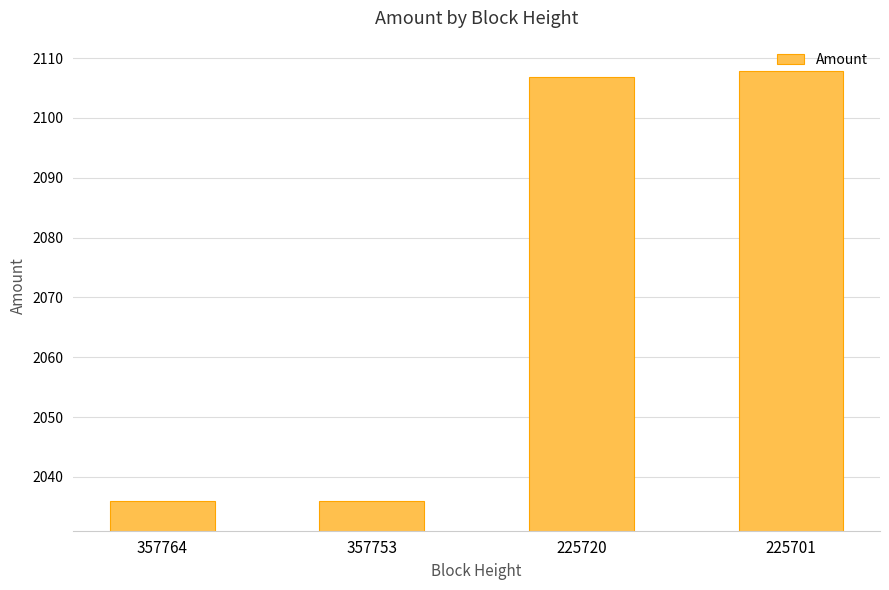

Reading left to right, transcribe all the data shown in this chart.

357764=2036.0	357753=2036.0	225720=2106.9	225701=2107.9